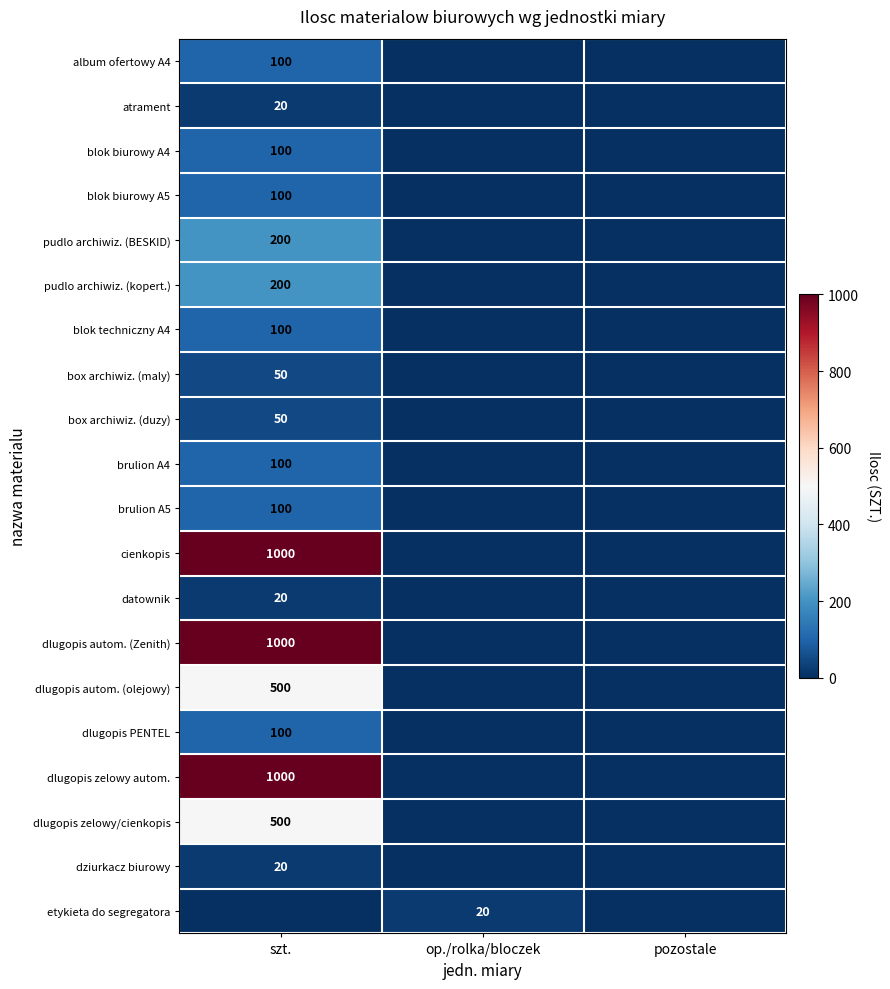

The value of pudlo archiwiz. (BESKID) at szt. is 200. True or false?

True